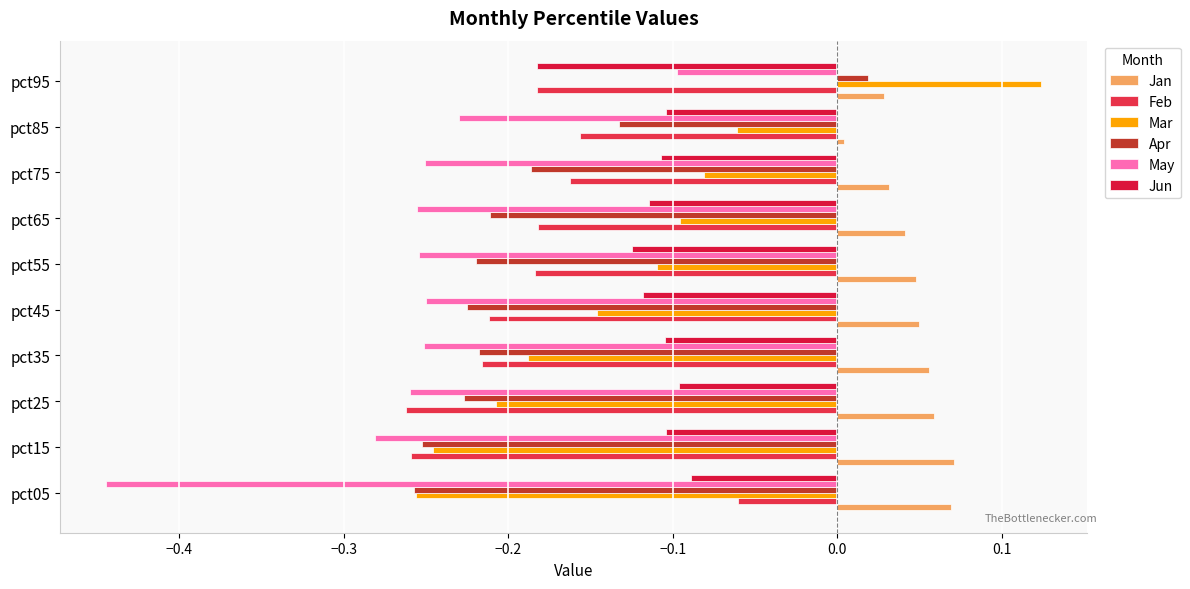

Which category has the lowest value in the Jan series?

pct85